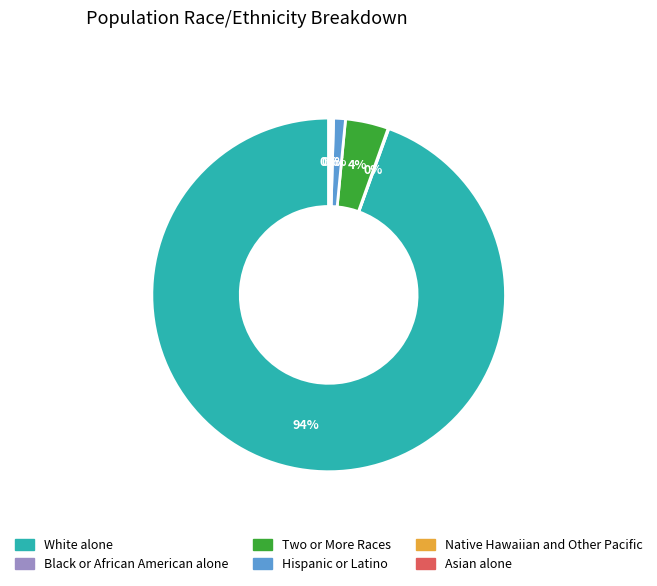

Is Two or More Races the majority of the pie?

No